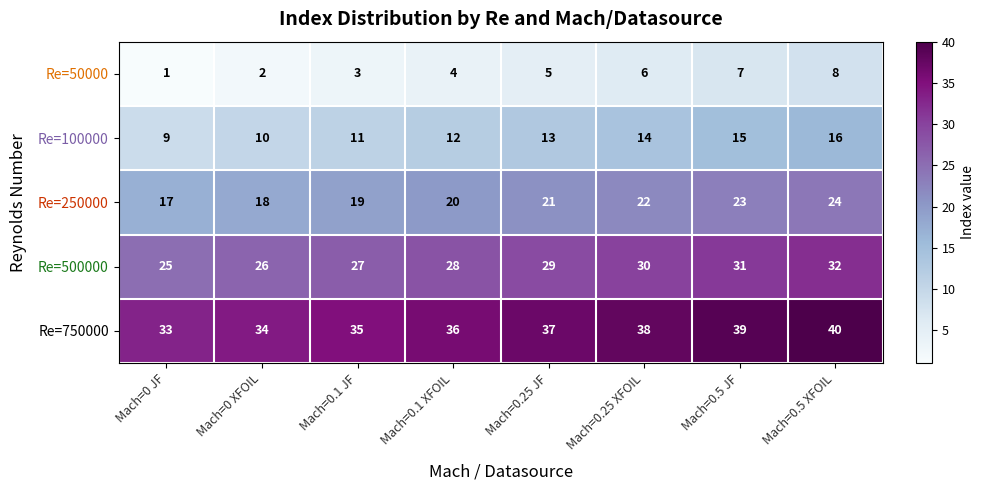

The value of Re=500000 at Mach=0 JF is 25. True or false?

True